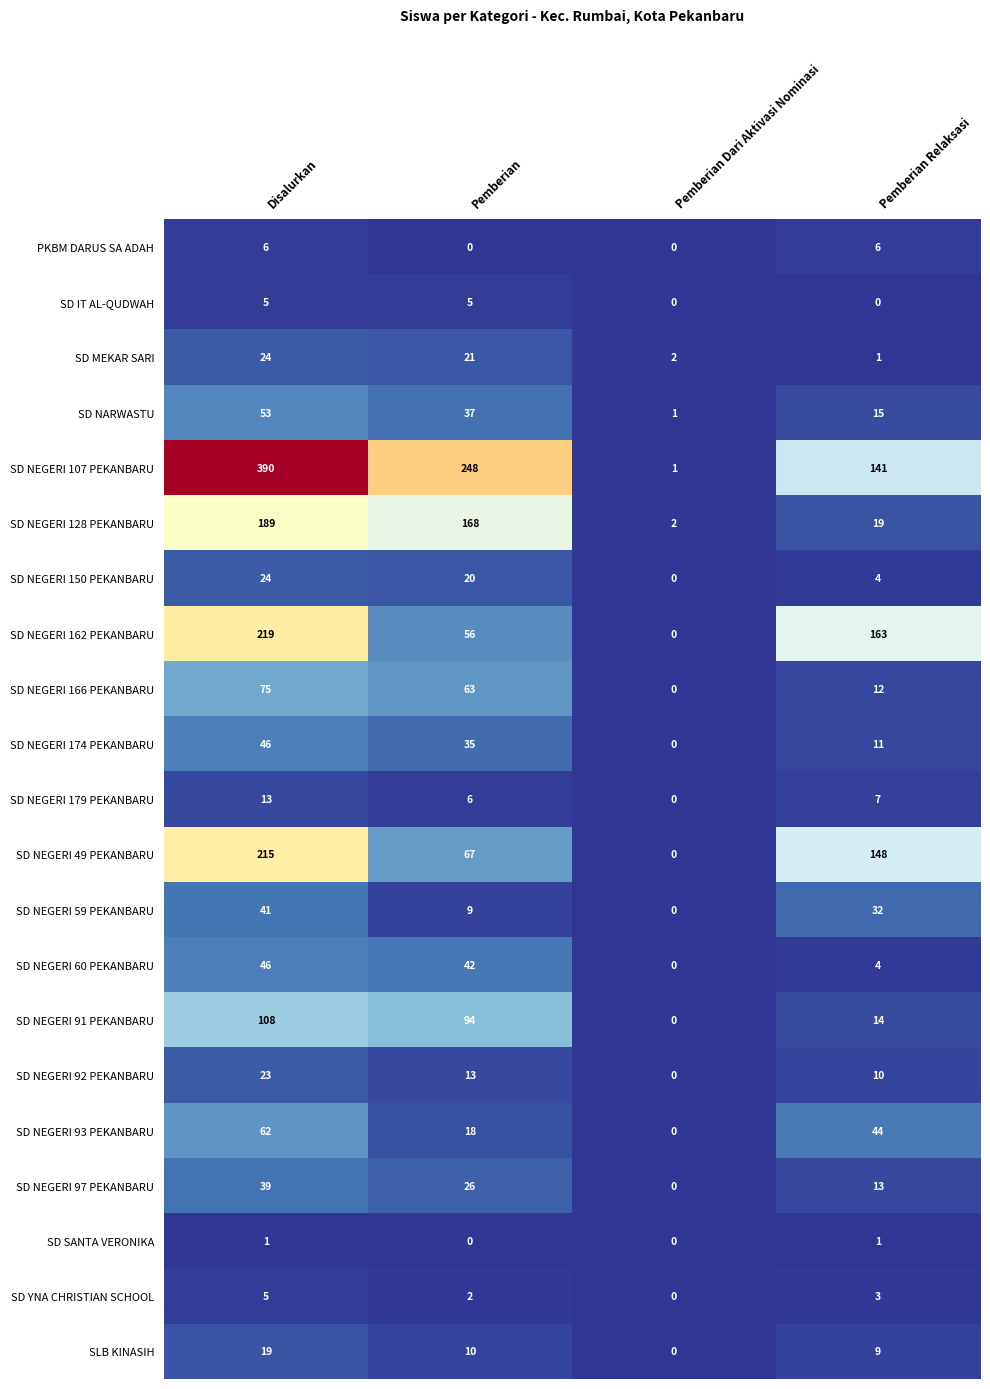

At how many categories does at least one series exceed 176?

2